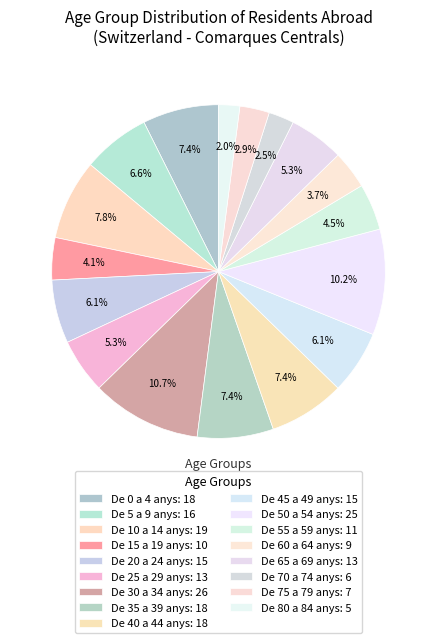

Does any single category account for the majority?

No